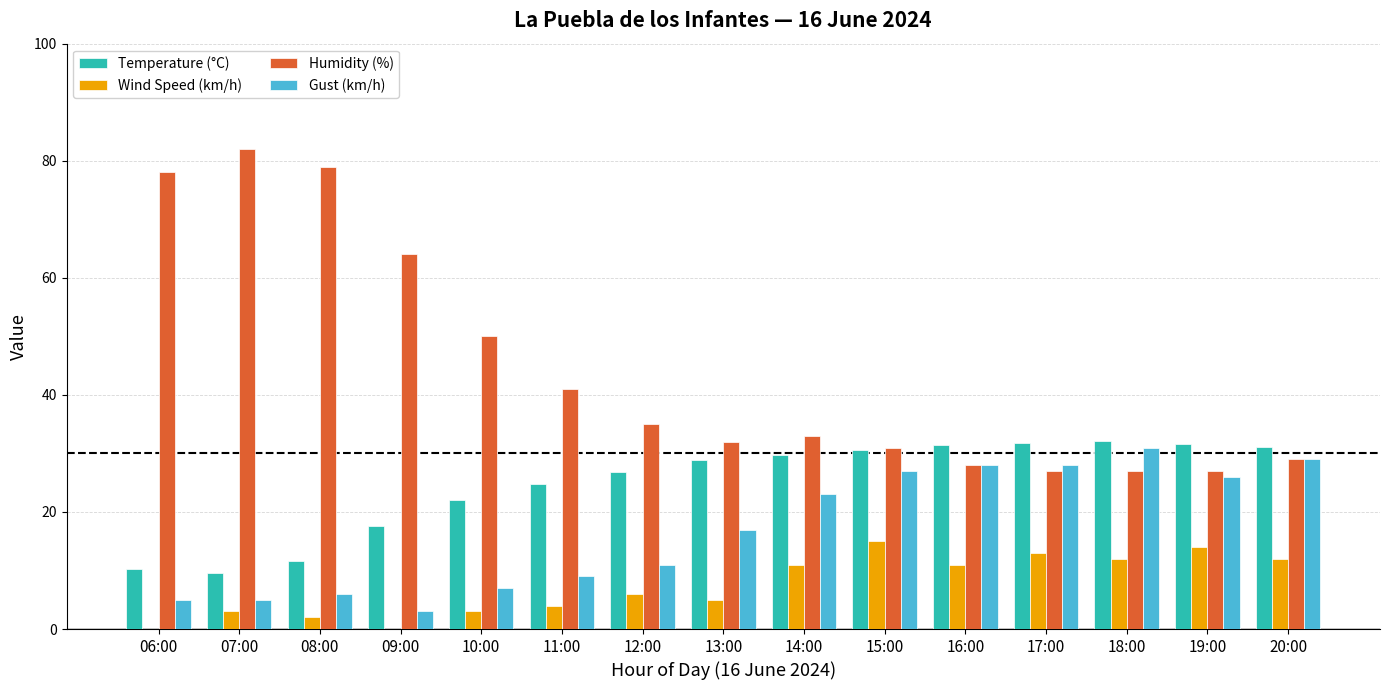

What is the sum of the Gust (km/h) values at 19:00 and 07:00?

31.0